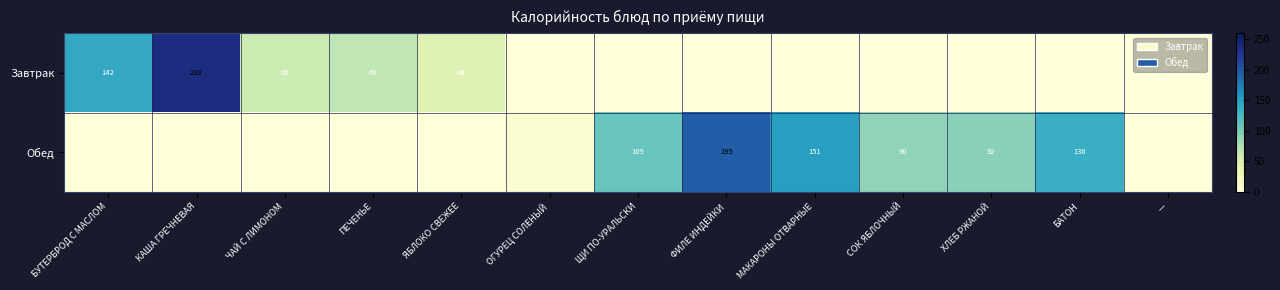

Is the value of Обед at ЩИ ПО-УРАЛЬСКИ greater than the value of Завтрак at КАША ГРЕЧНЕВАЯ?

No